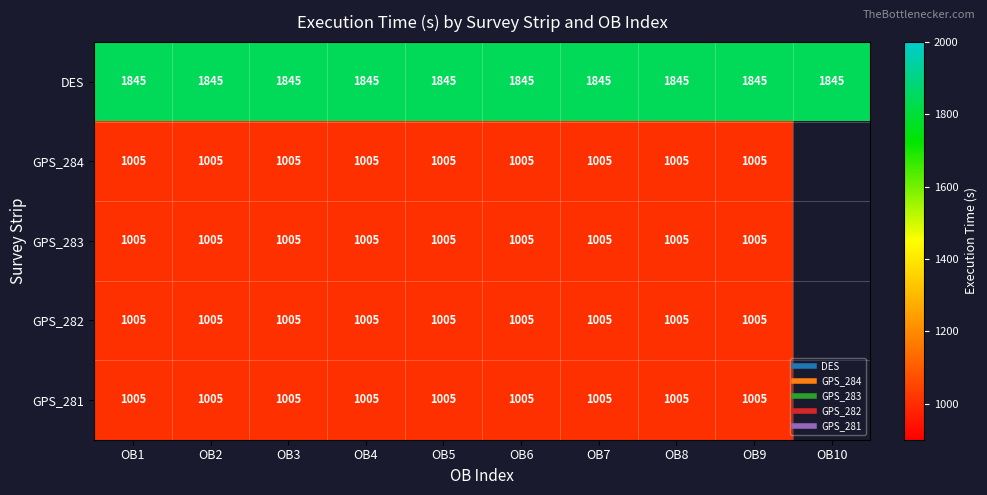

The GPS_282 series shows 1005.0 at OB4. True or false?

True